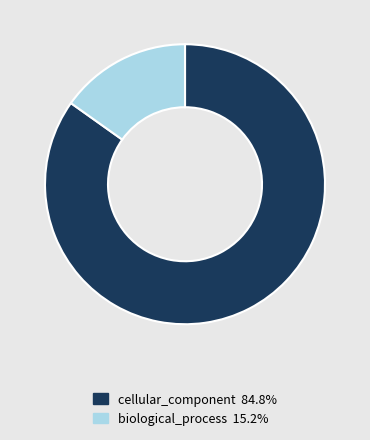

Is there any slice that represents more than half of the pie?

Yes